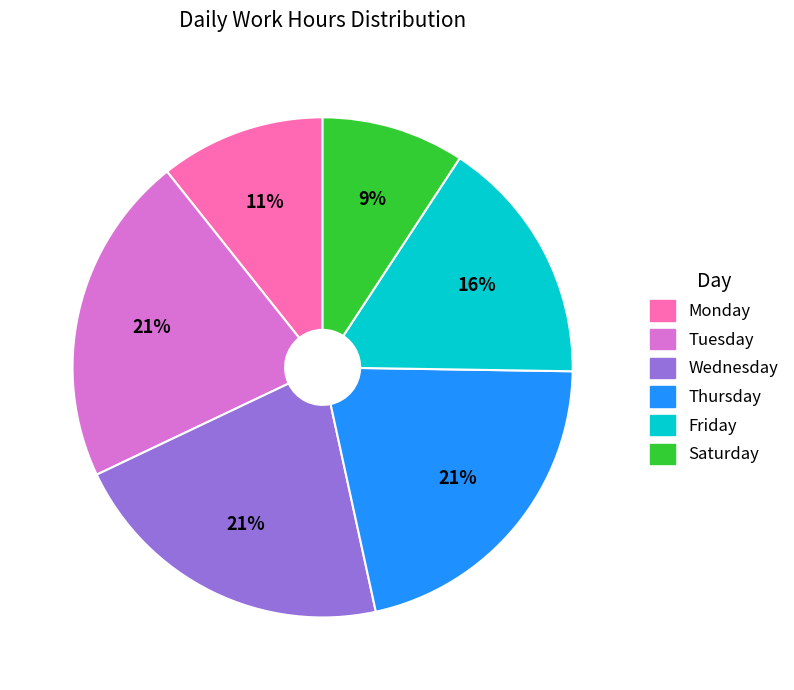

To the nearest percent, what is the difference between the largest and smallest slice percentages?

12%